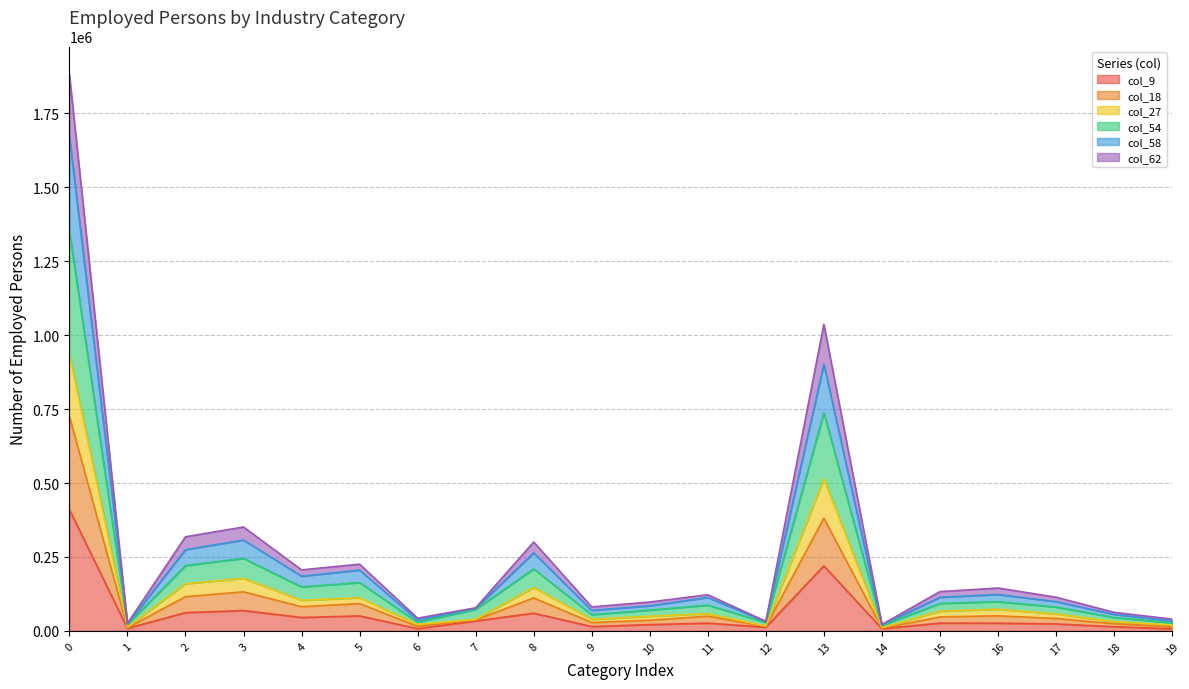

What is the maximum value shown in the chart?

1881613